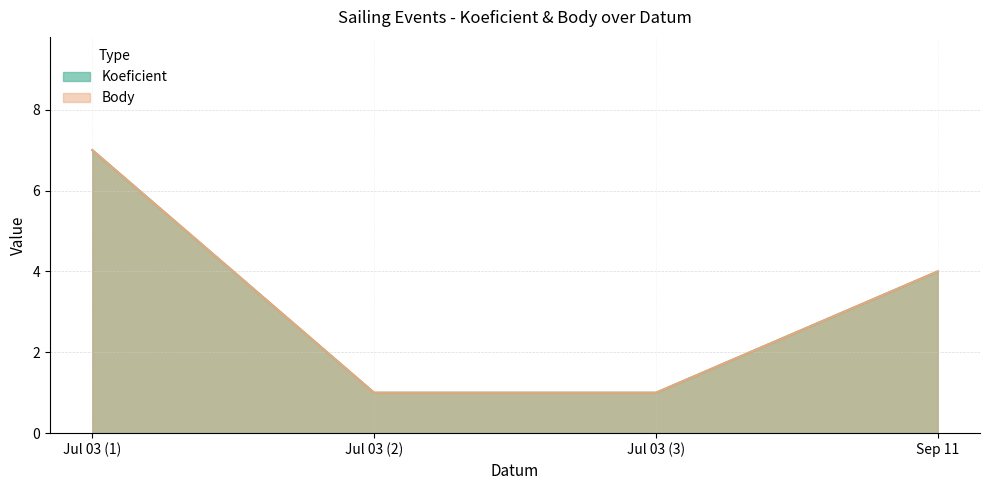

What is the difference between the maximum and minimum values in the Koeficient series?

6